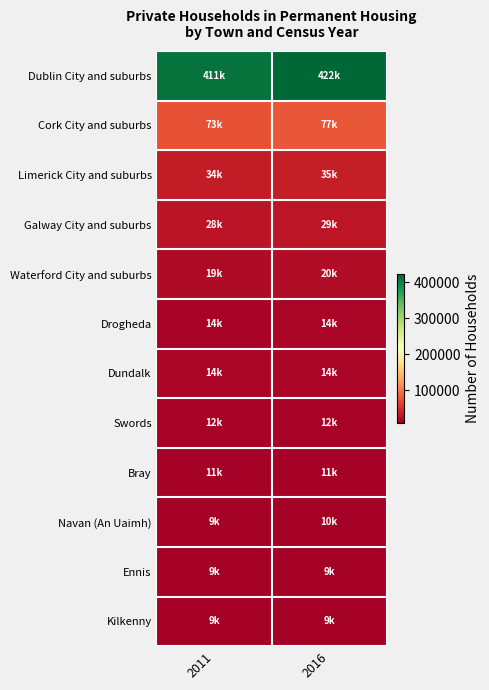

Reading left to right, what are all the values shown in this chart?

Dublin City and suburbs: 2011=411460	2016=422182
Cork City and suburbs: 2011=73968	2016=77317
Limerick City and suburbs: 2011=34147	2016=35184
Galway City and suburbs: 2011=28088	2016=29242
Waterford City and suburbs: 2011=19939	2016=20795
Drogheda: 2011=14014	2016=14558
Dundalk: 2011=14212	2016=14443
Swords: 2011=12559	2016=12889
Bray: 2011=11323	2016=11338
Navan (An Uaimh): 2011=9896	2016=10045
Ennis: 2011=9707	2016=9729
Kilkenny: 2011=9254	2016=9672